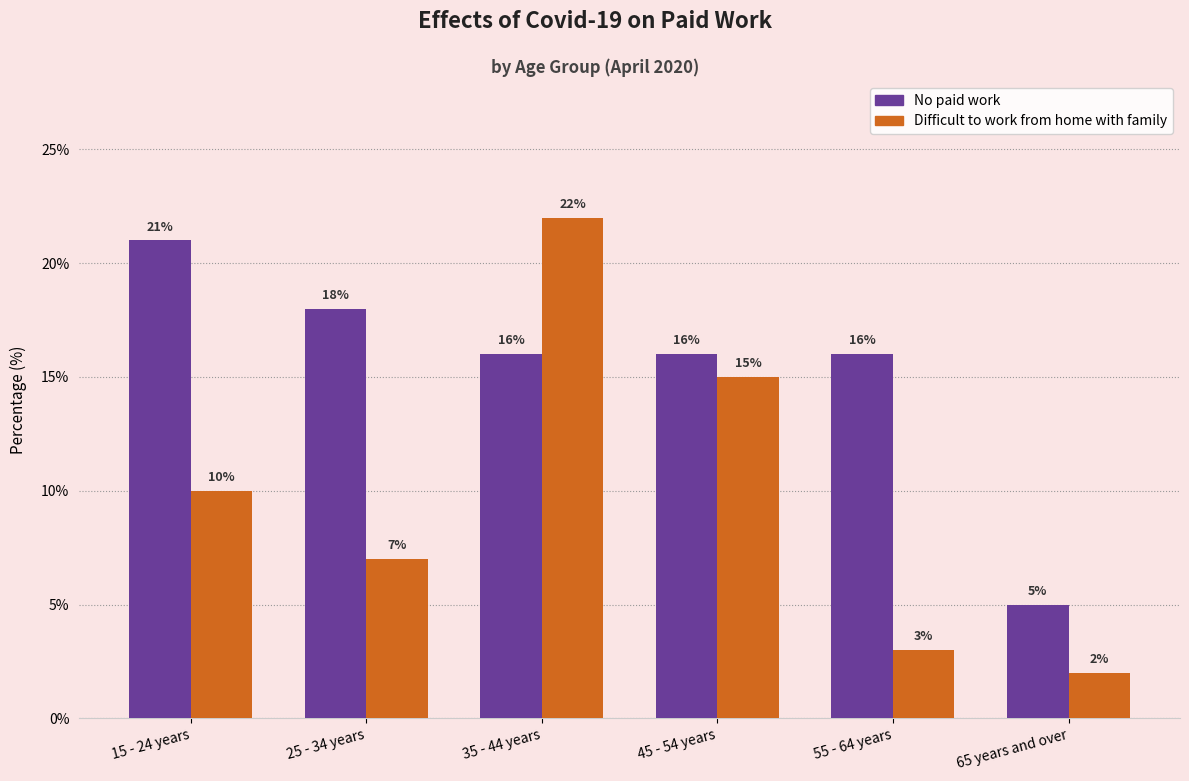

What is the approximate value of No paid work at 25 - 34 years, to the nearest 5?

20